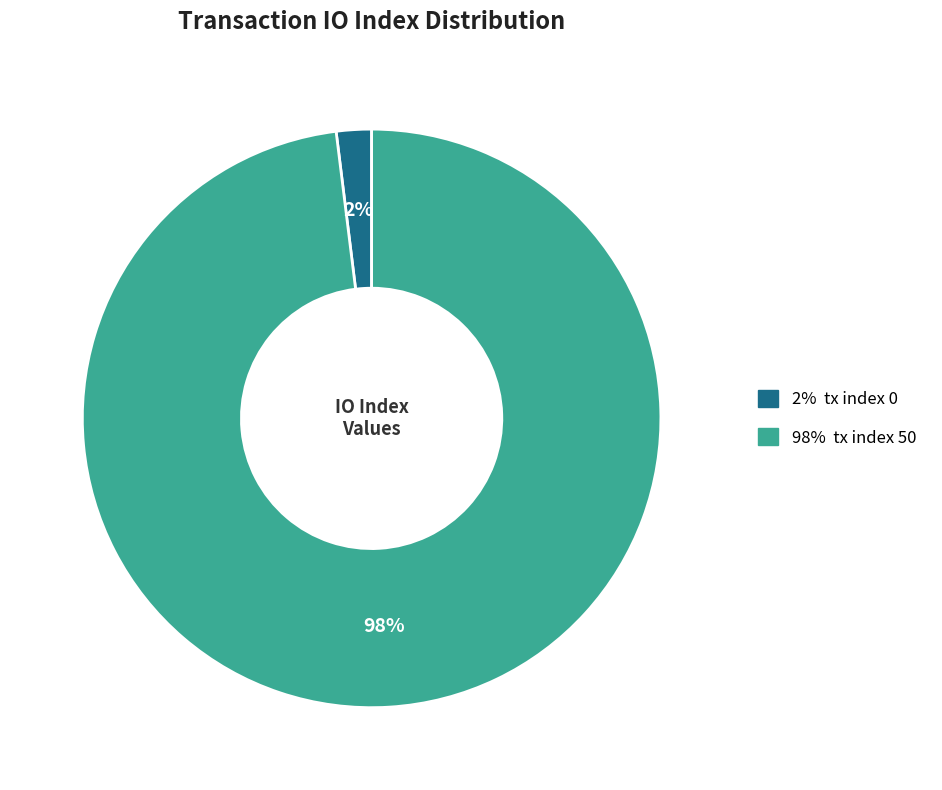

Is there any slice that represents more than half of the pie?

Yes